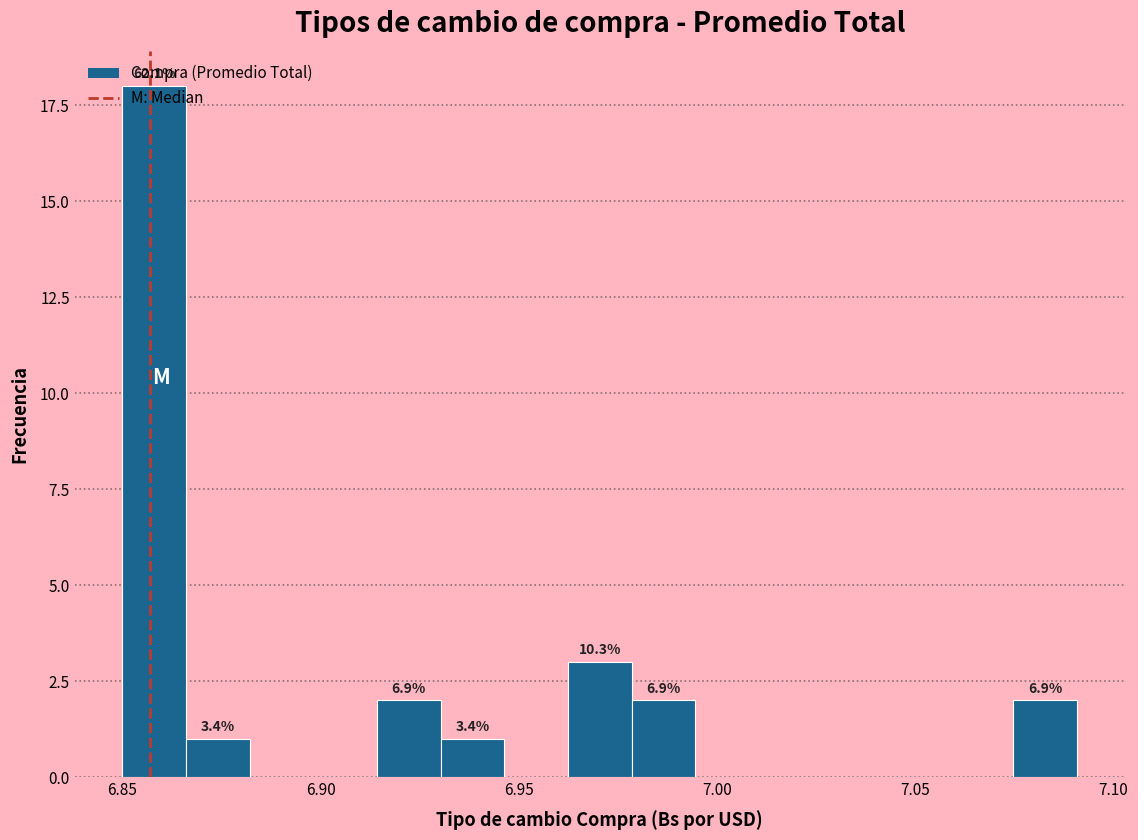

Read against the x-axis, roughly where is the centre of the tallest bar?

6.860